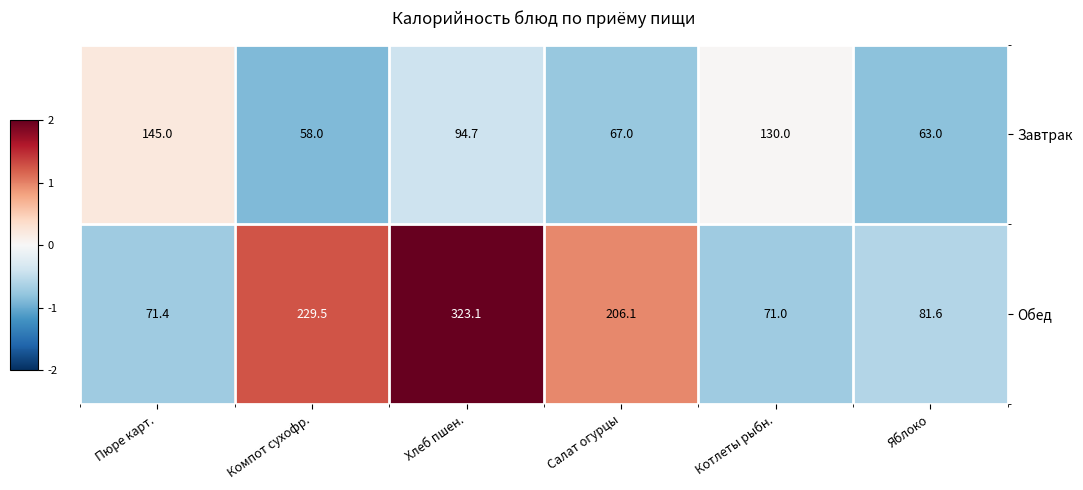

What is the difference between the Обед values at Салат огурцы and Котлеты рыбн.?

135.1